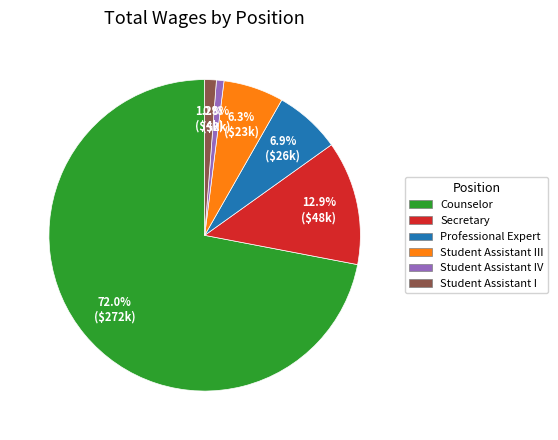

Is there a majority slice in this chart?

Yes